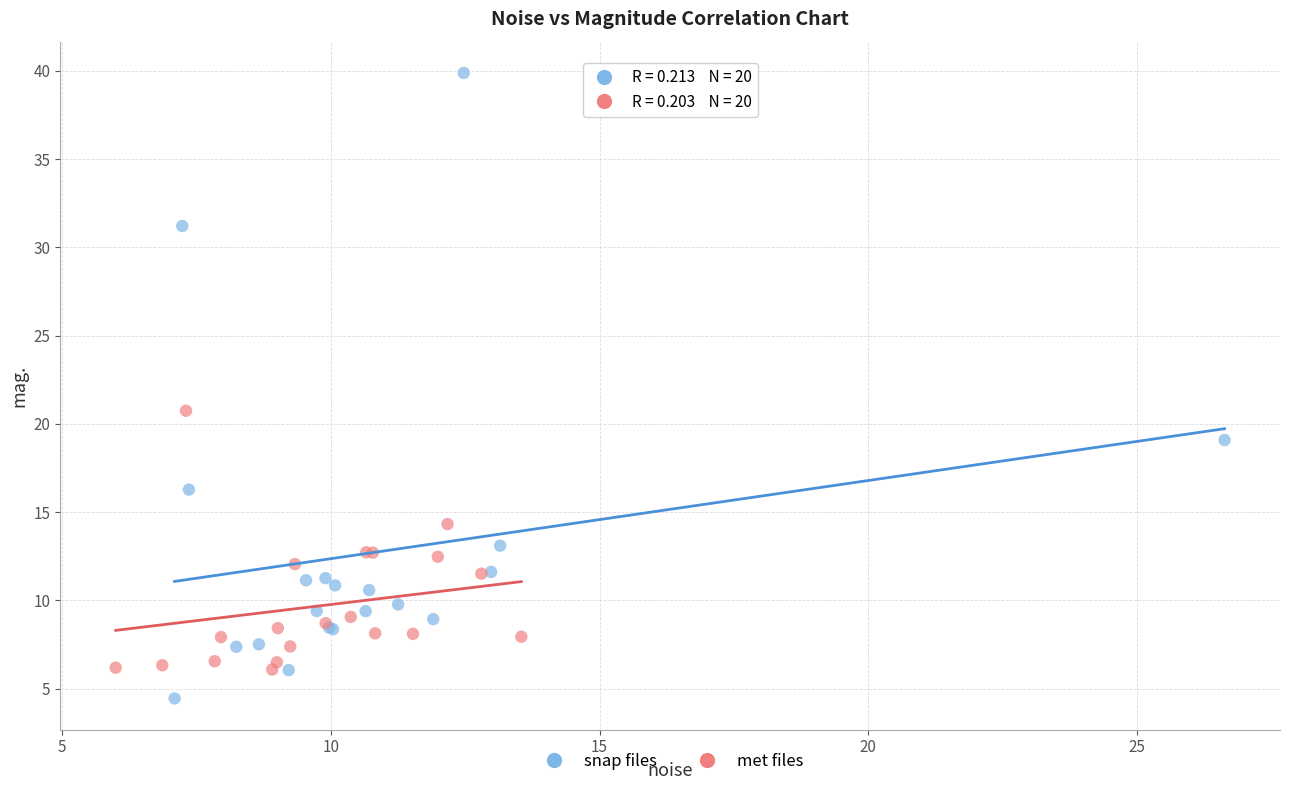

Which series reaches the maximum Y coordinate?

snap files